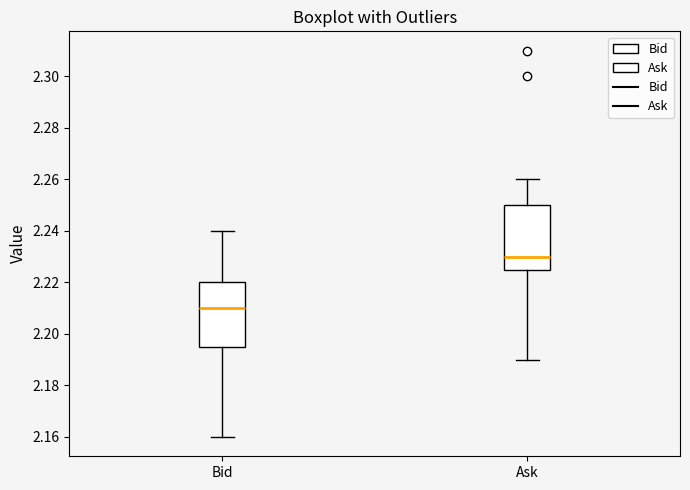

Reading left to right, transcribe this box plot: for each box, give where its median line is, the range the box spans, and where its two whiskers end, as read against the y-axis. The values are not printed on the chart, so give them approximately, as read against the axis.

Bid: median 2.210, box 2.196 to 2.220, whiskers 2.160 to 2.240
Ask: median 2.230, box 2.226 to 2.250, whiskers 2.190 to 2.260